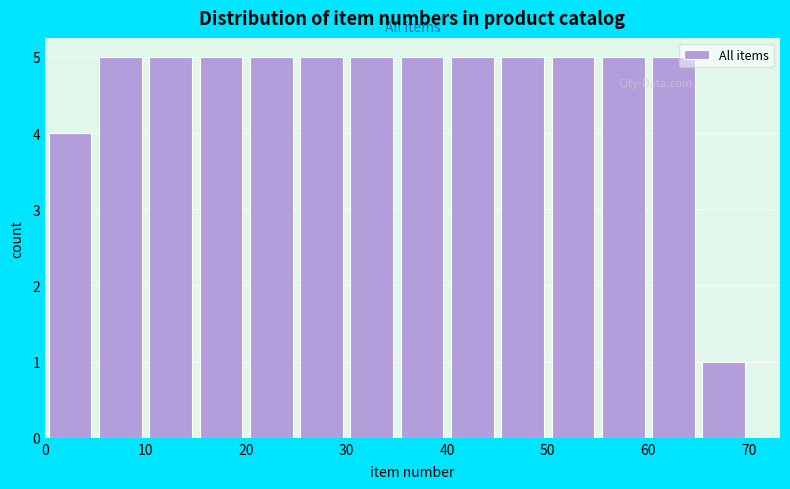

What is the height of the bar covering 0 to 5 on the x-axis? The values are not printed on the chart, so give them approximately, as read against the axis.

4